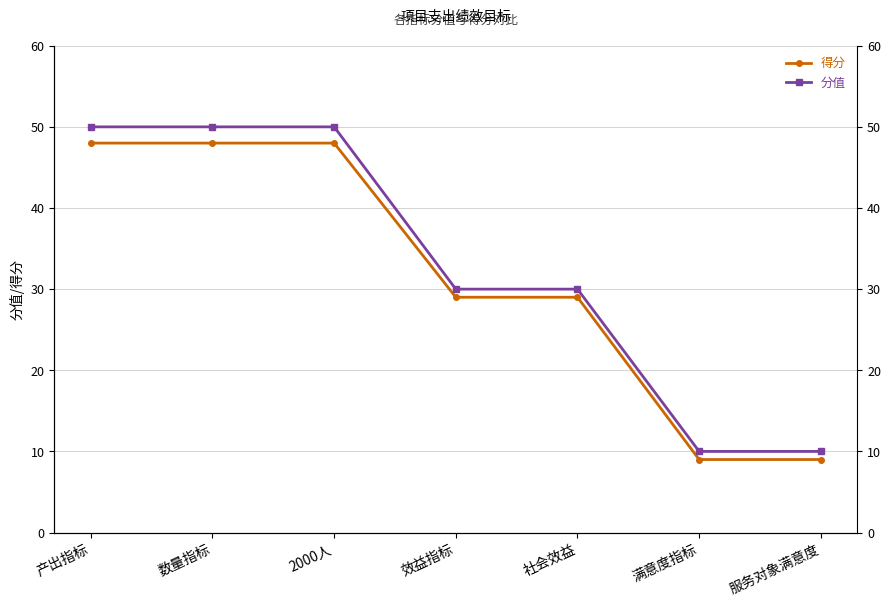

How many values in the 分值 series are below 30?

2